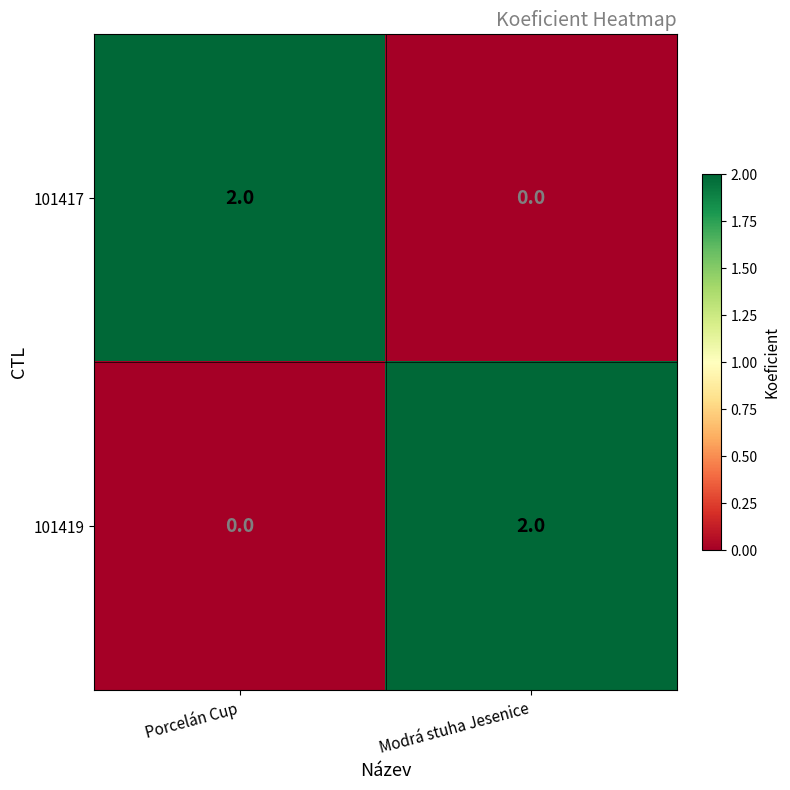

The value of 101419 at Porcelán Cup is -1. True or false?

False